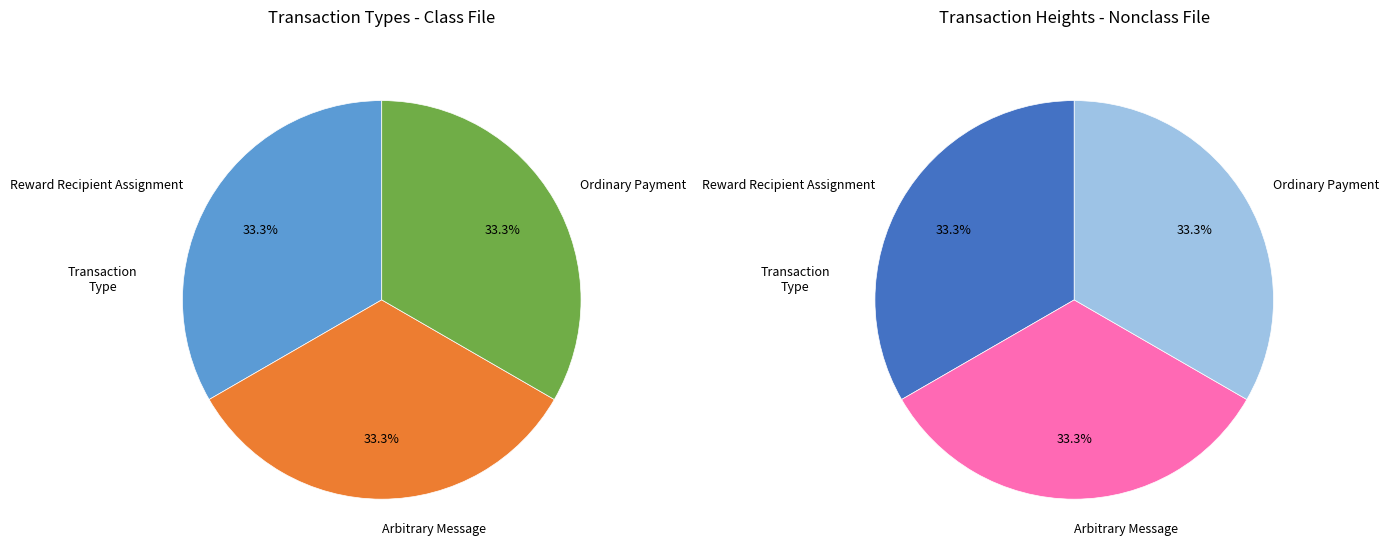

Approximately how many times larger is the value at Ordinary Payment compared to Arbitrary Message?

1.0